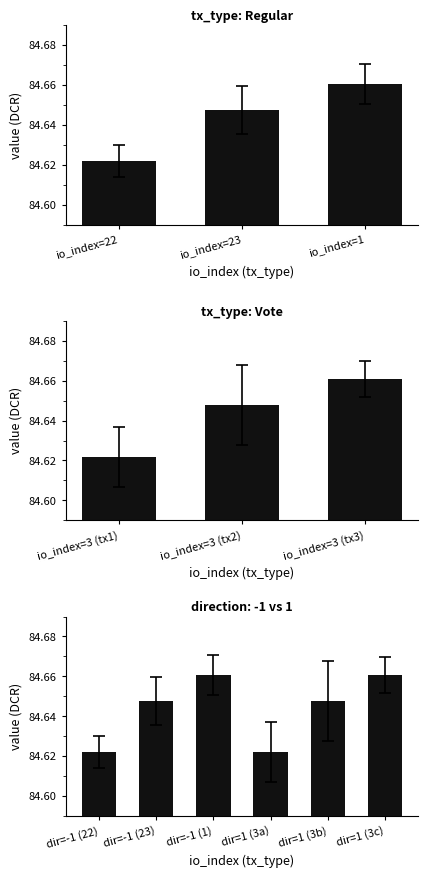

What is the highest value of the tx_type: Regular series?

84.7